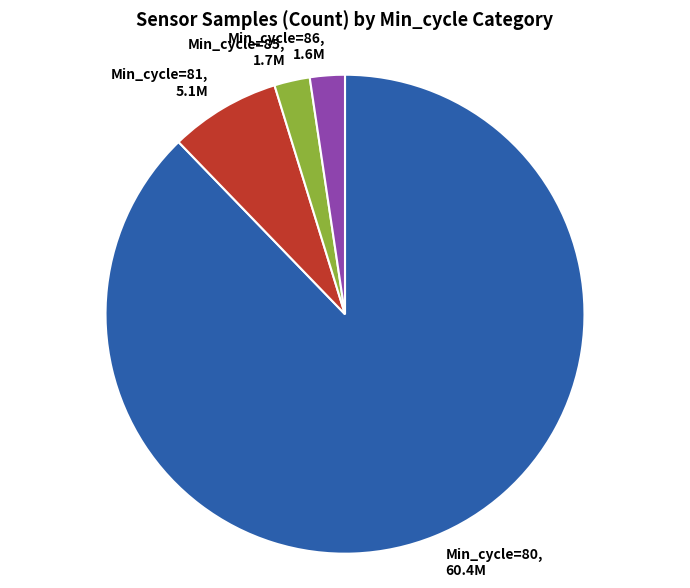

How many slices are in this pie chart?

4